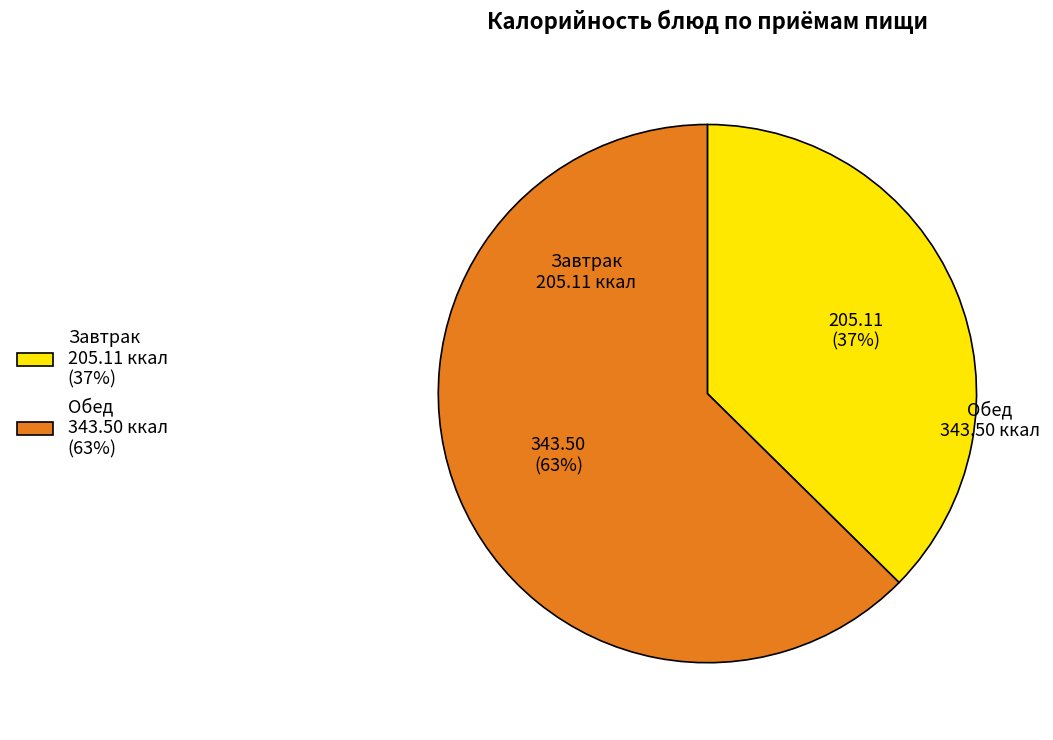

Is there any slice that represents more than half of the pie?

Yes